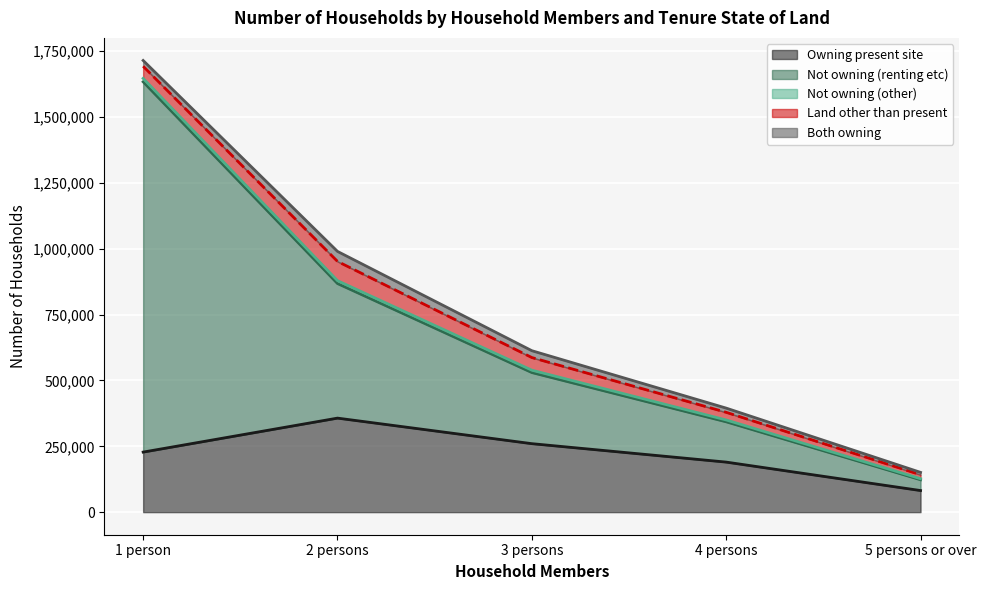

How many values in the Land other than present series are below 46000?

2